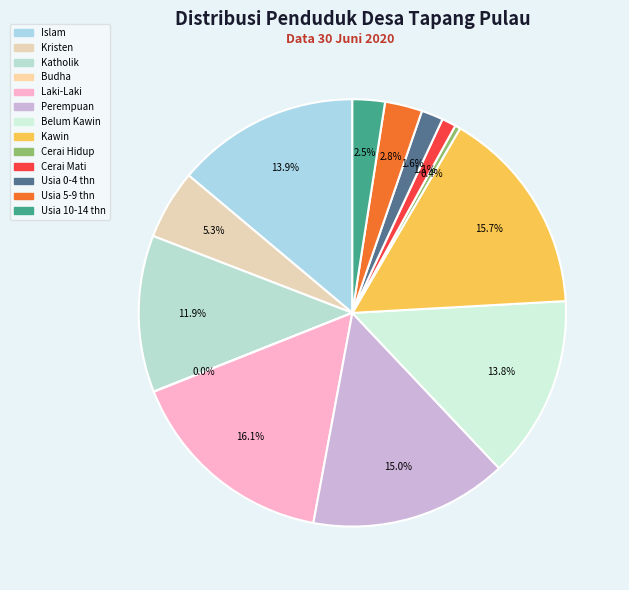

To the nearest percent, what is the difference between the largest and smallest slice percentages?

16%